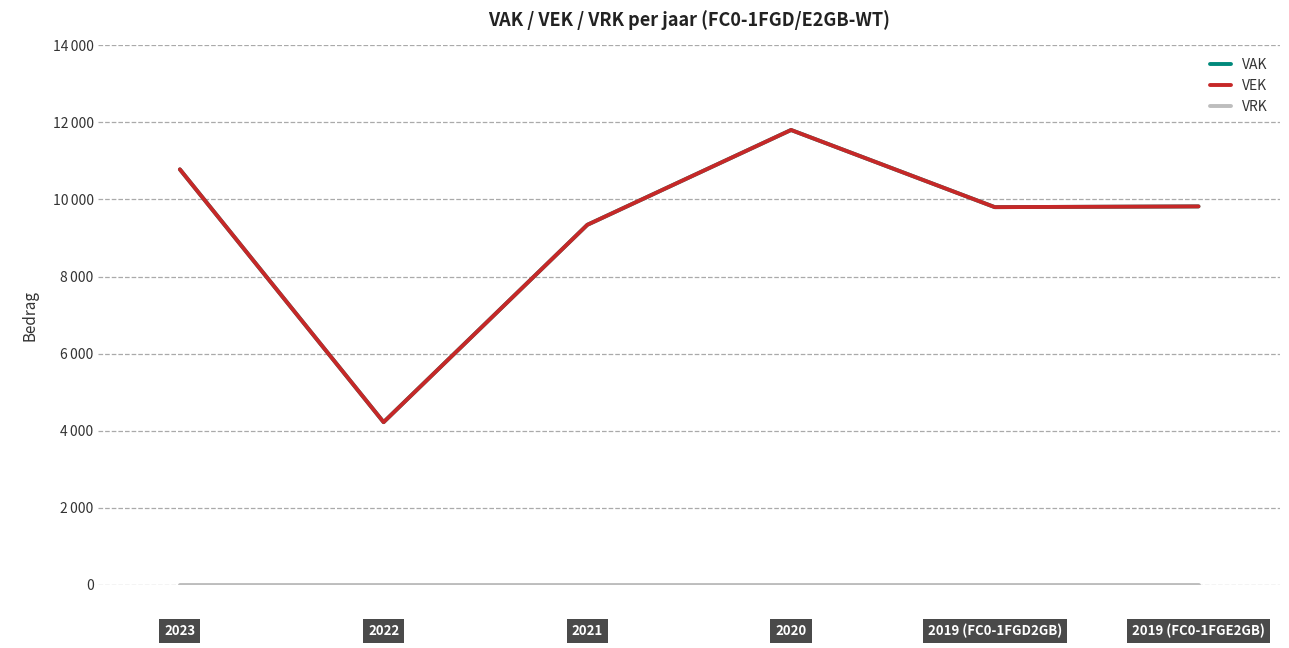

True or false: VAK has more than 1 points higher than both neighbors.

False